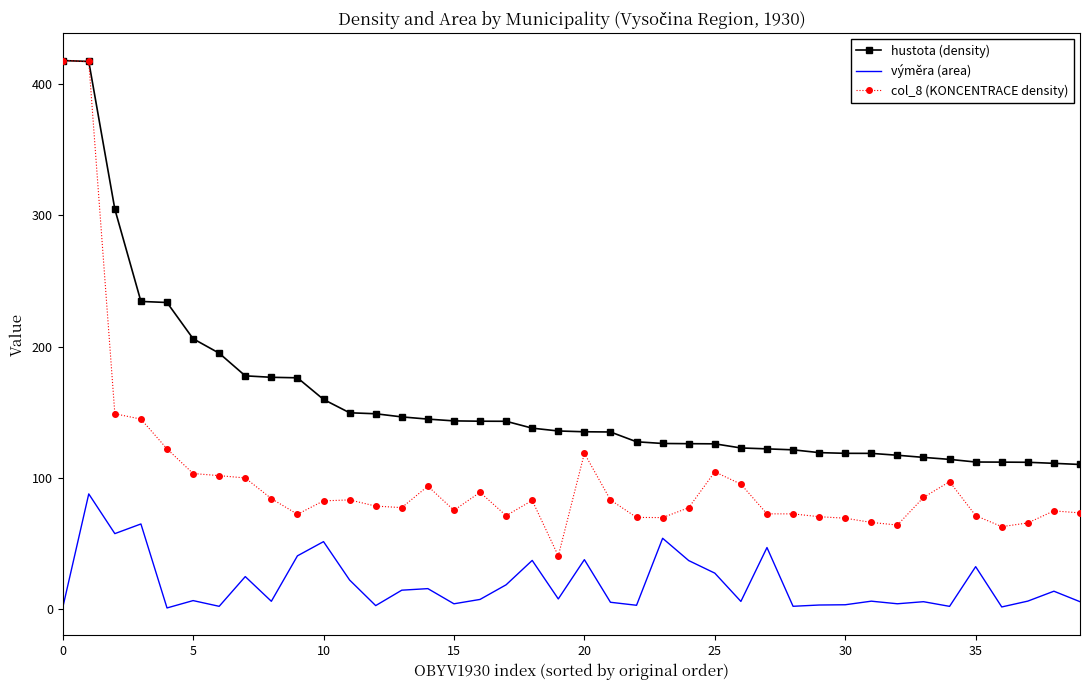

How many series are shown in this chart?

3